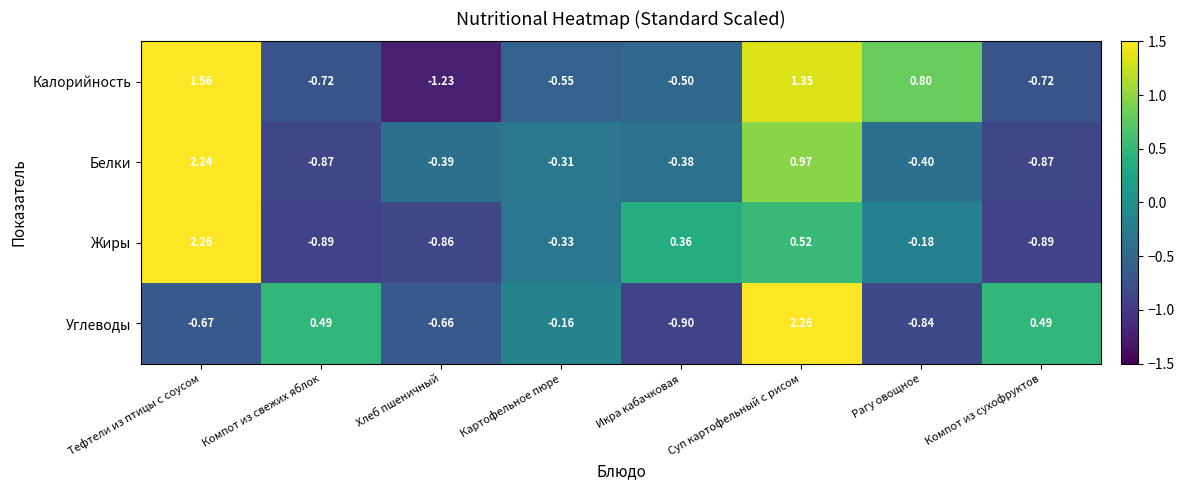

Where does the Калорийность series first go above 0?

Тефтели из птицы с соусом